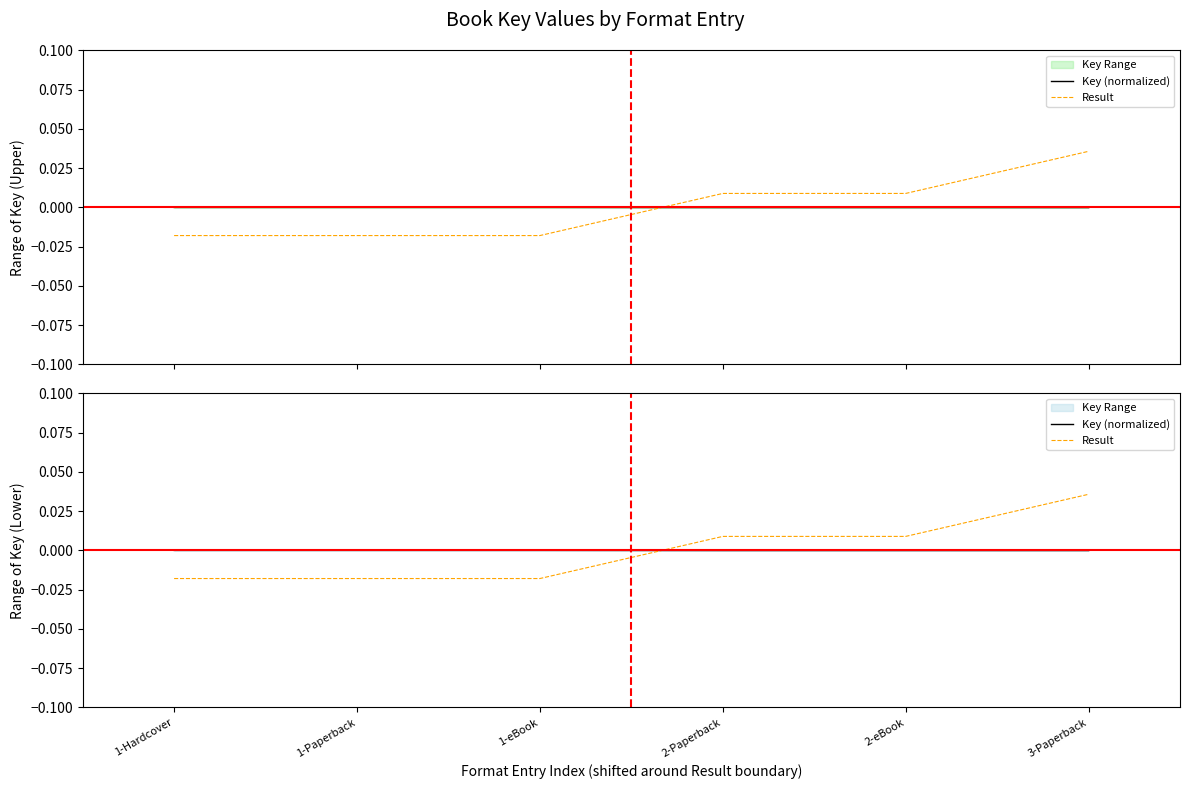

True or false: Result has a value of -0.0 at 1-Paperback.

True